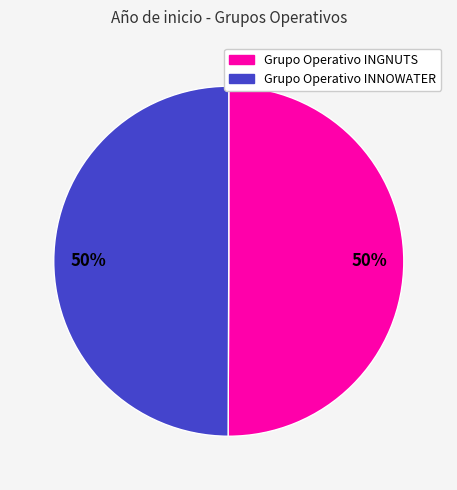

To the nearest percent, what is the average slice percentage?

50%